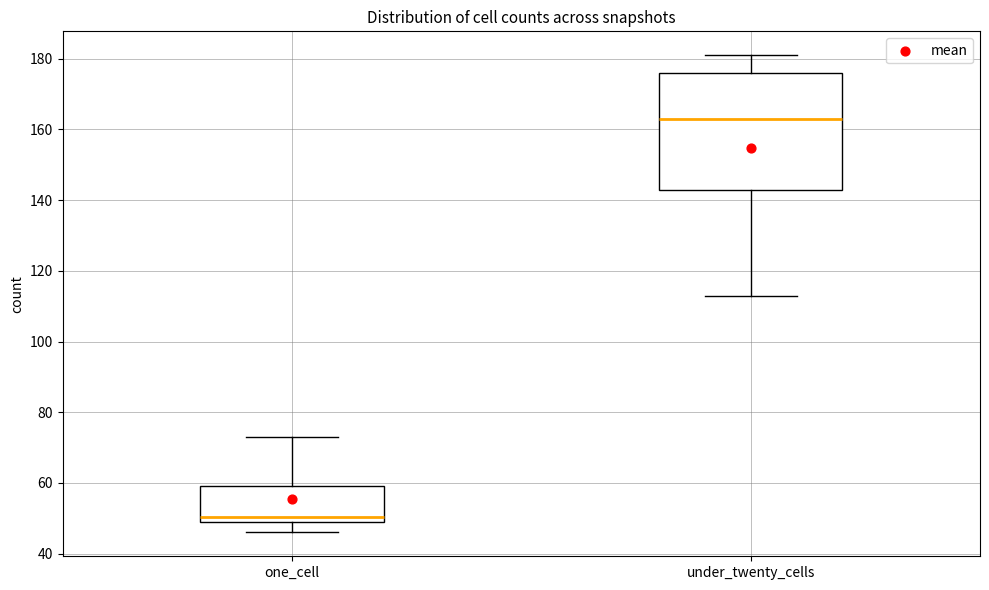

Reading left to right, read every box against the y-axis: the position of its median line, the range the box covers, and the ends of its whiskers. The values are not printed on the chart, so give them approximately, as read against the axis.

one_cell: median 50 (just above the box's lower edge), box 50 to 60, whiskers 46 to 74
under_twenty_cells: median 164, box 144 to 176, whiskers 114 to 182